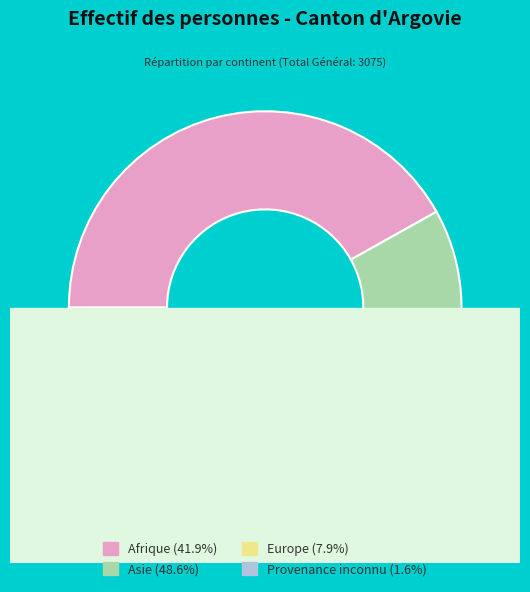

Is Afrique the majority of the pie?

No